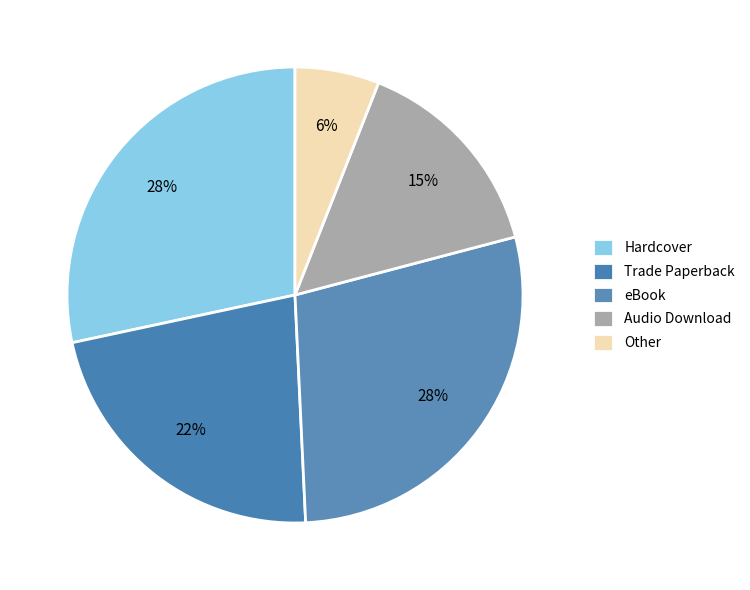

Do Trade Paperback and eBook together represent more than half of the pie?

Yes